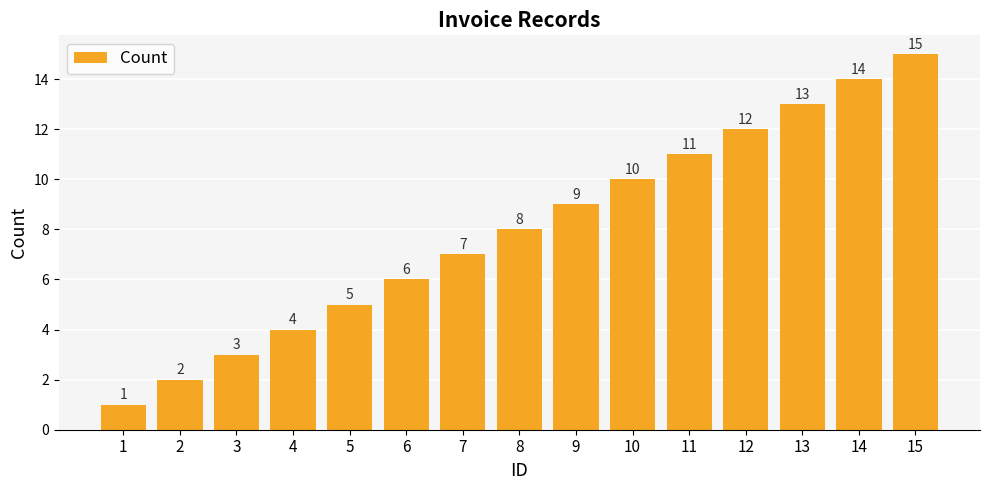

The value at 2 is 3. True or false?

False